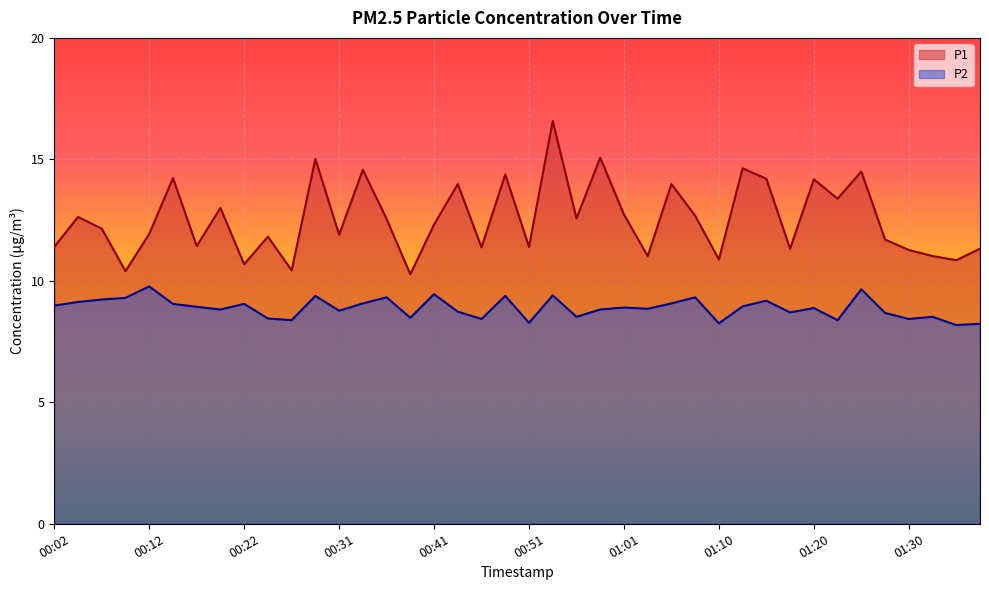

Where does the P1 series first go above 12?

00:04